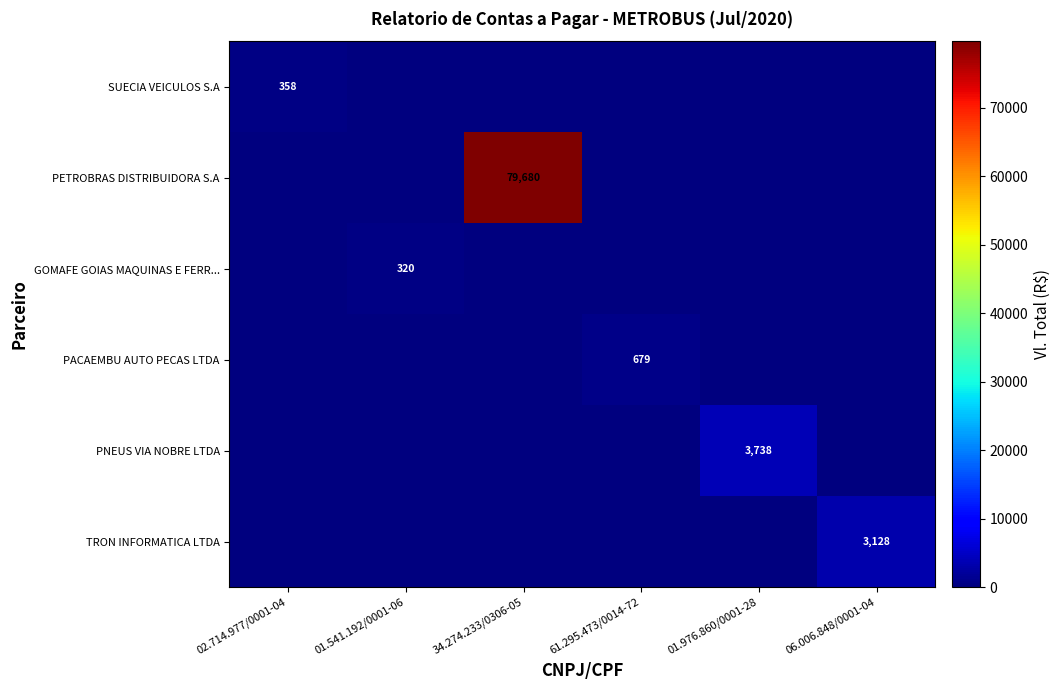

True or false: PNEUS VIA NOBRE LTDA has a value of 6241 at 01.976.860/0001-28.

False